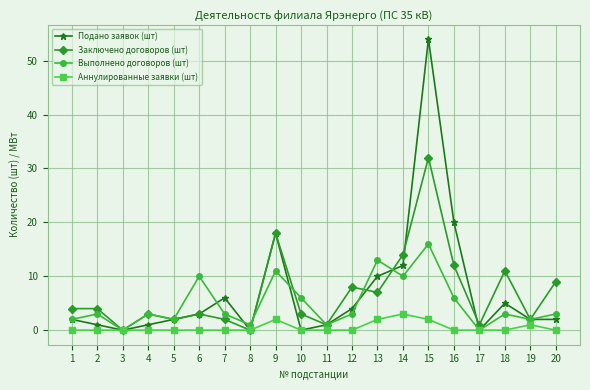

Reading left to right, list all the values displayed in this chart.

Подано заявок (шт): 2	1	0	1	2	3	6	0	18	0	1	4	10	12	54	20	0	5	2	2
Заключено договоров (шт): 4	4	0	3	2	3	2	0	18	3	1	8	7	14	32	12	1	11	2	9
Выполнено договоров (шт): 2	3	0	3	2	10	3	1	11	6	1	3	13	10	16	6	0	3	2	3
Аннулированные заявки (шт): 0	0	0	0	0	0	0	0	2	0	0	0	2	3	2	0	0	0	1	0